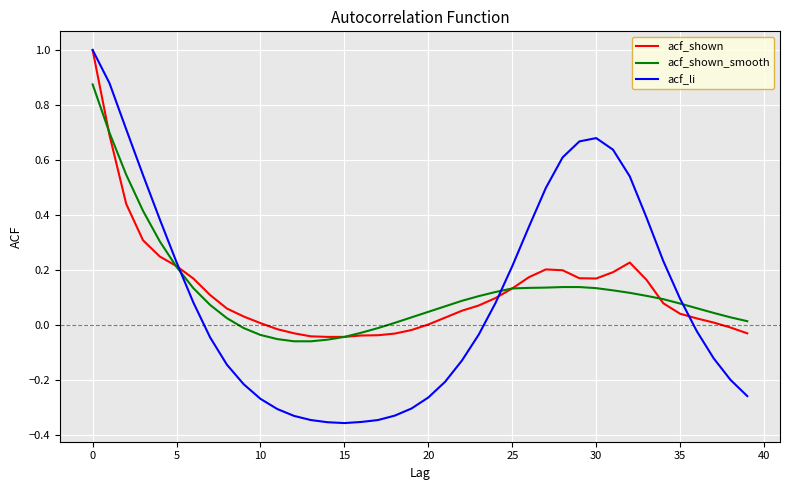

Which series has the largest range (max minus min)?

acf_li